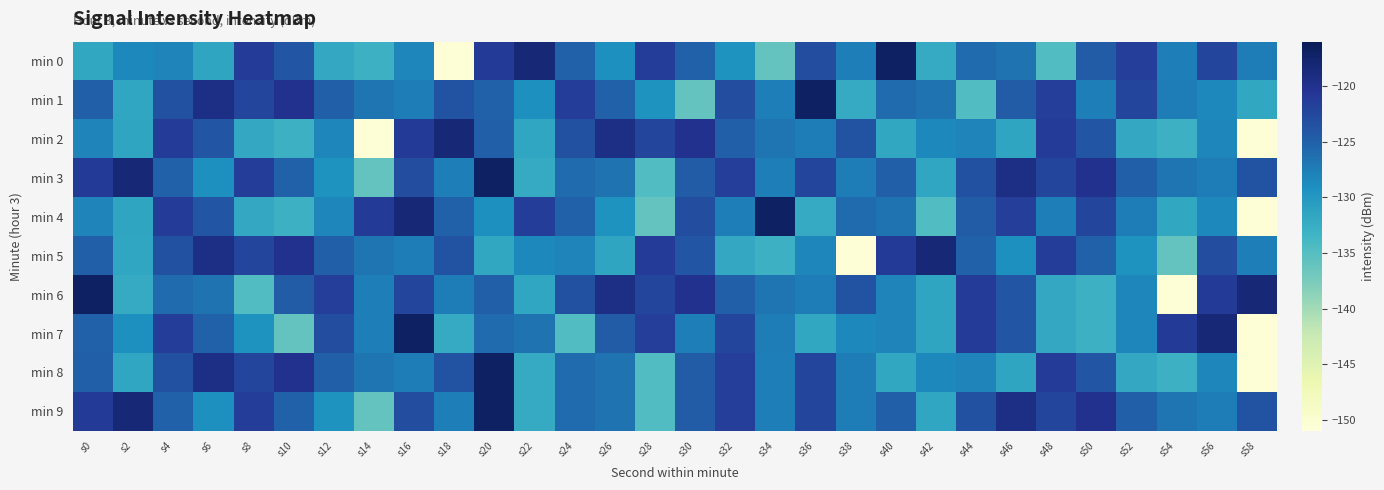

What is the greatest value displayed?

-116.9